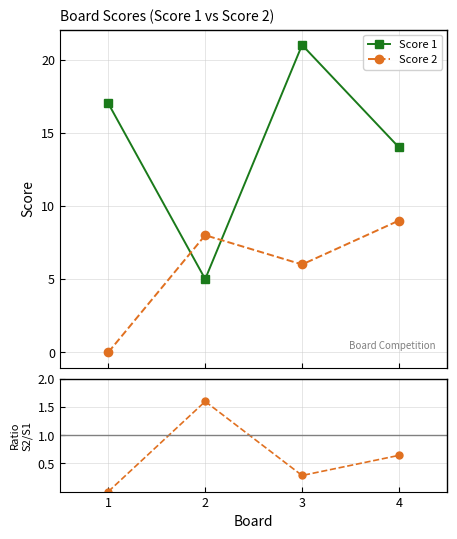

What is the sum of the Score 2 values at 3 and 1?

6.0